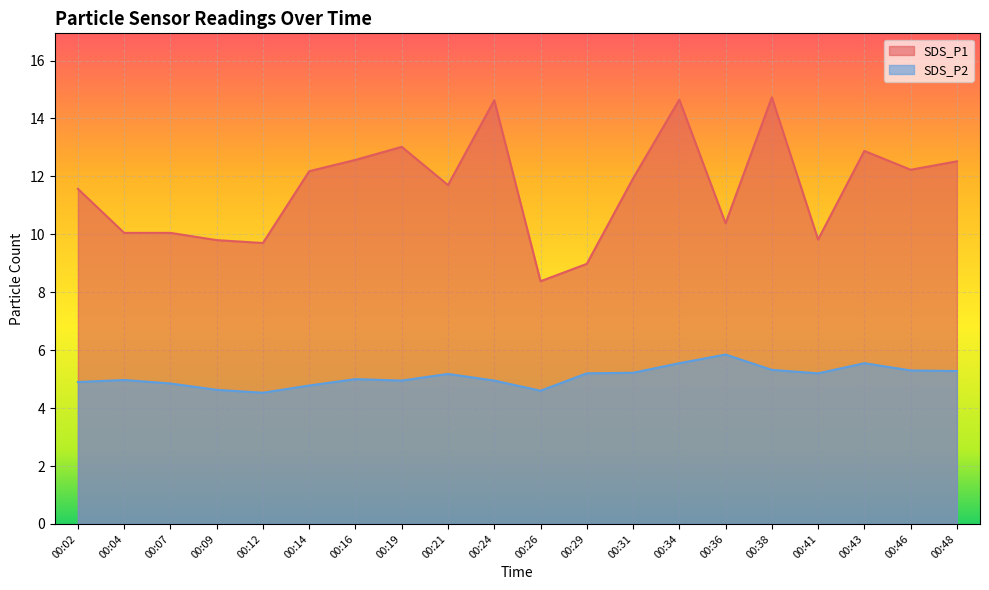

How many values in the SDS_P2 series exceed 5?

10